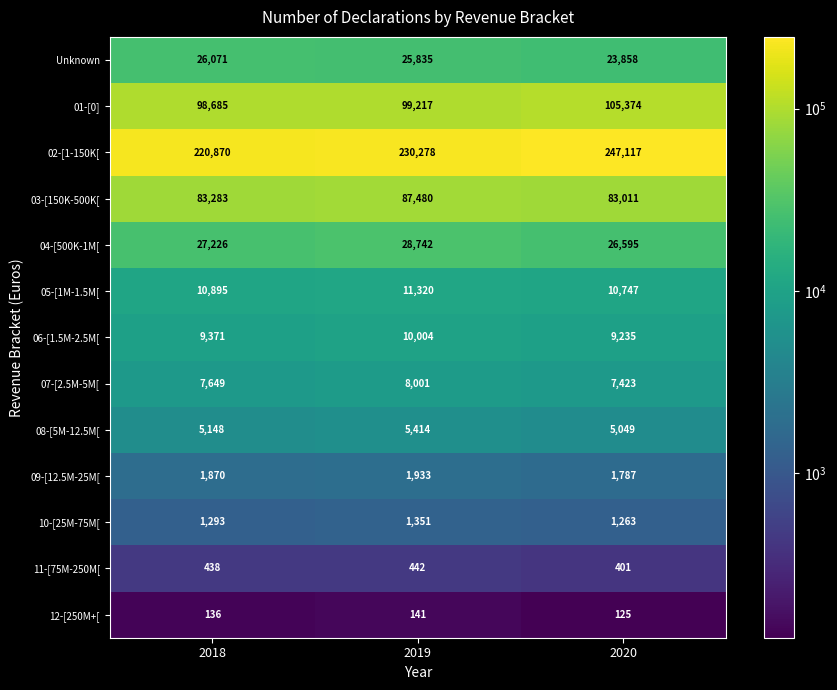

The 12-[250M+[ series shows 206 at 2019. True or false?

False